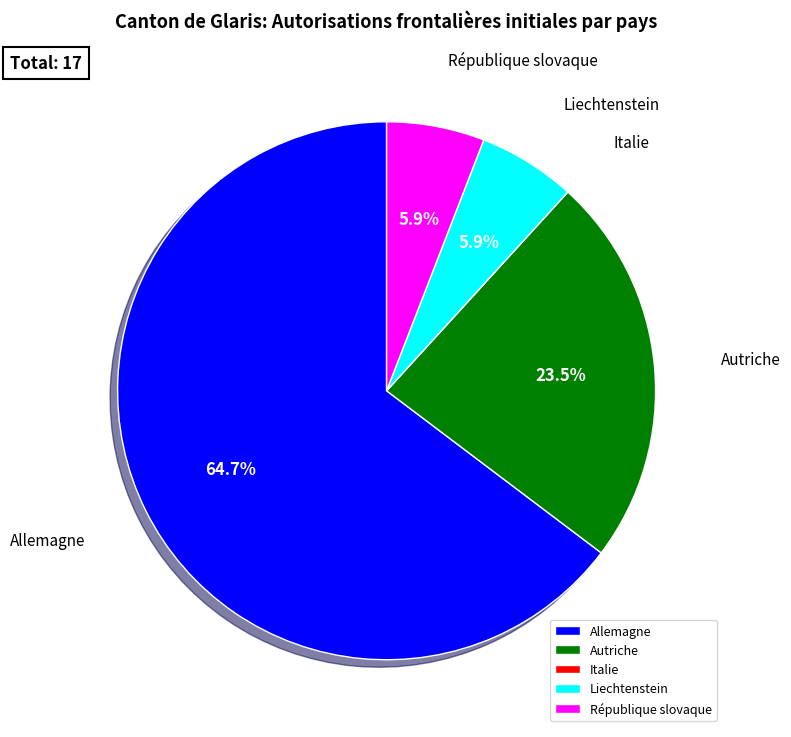

To the nearest percent, what is the average slice percentage?

20%